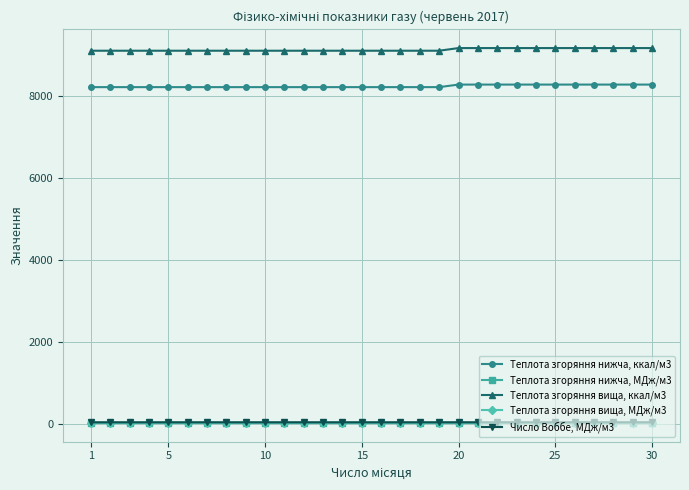

True or false: Теплота згоряння нижча, МДж/м3 and Число Воббе, МДж/м3 cross at least once.

False